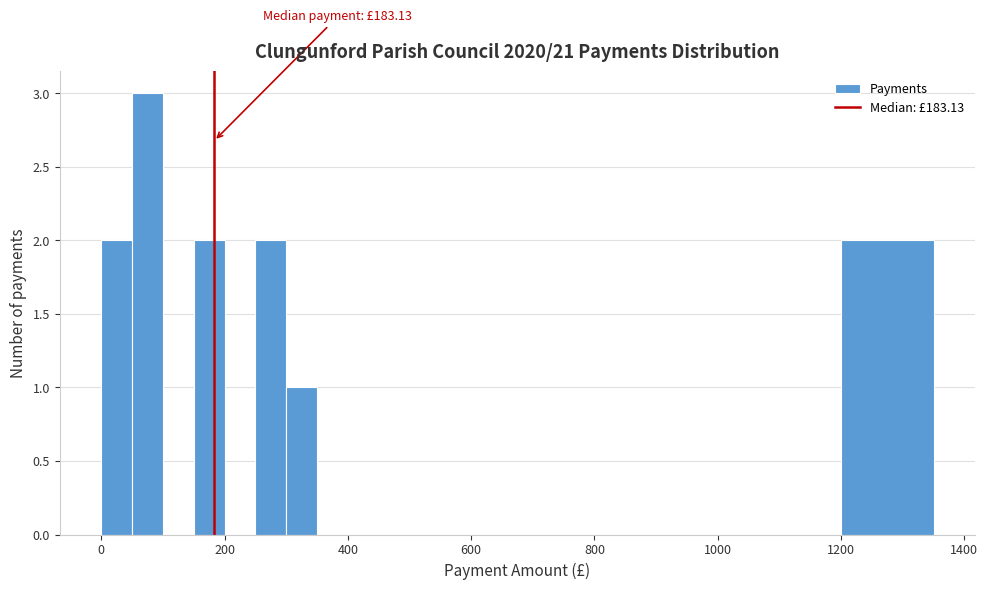

Read against the x-axis, roughly where is the centre of the tallest bar?

80